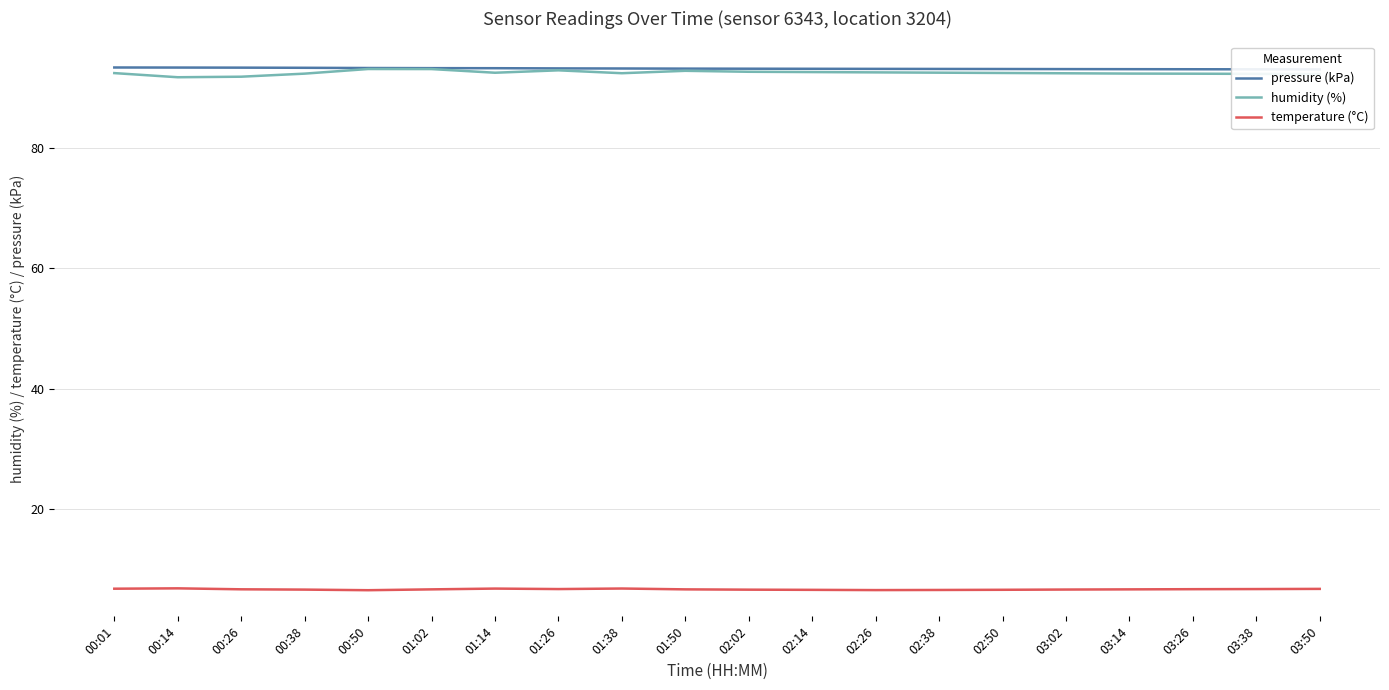

Does the chart have visible grid lines?

Yes